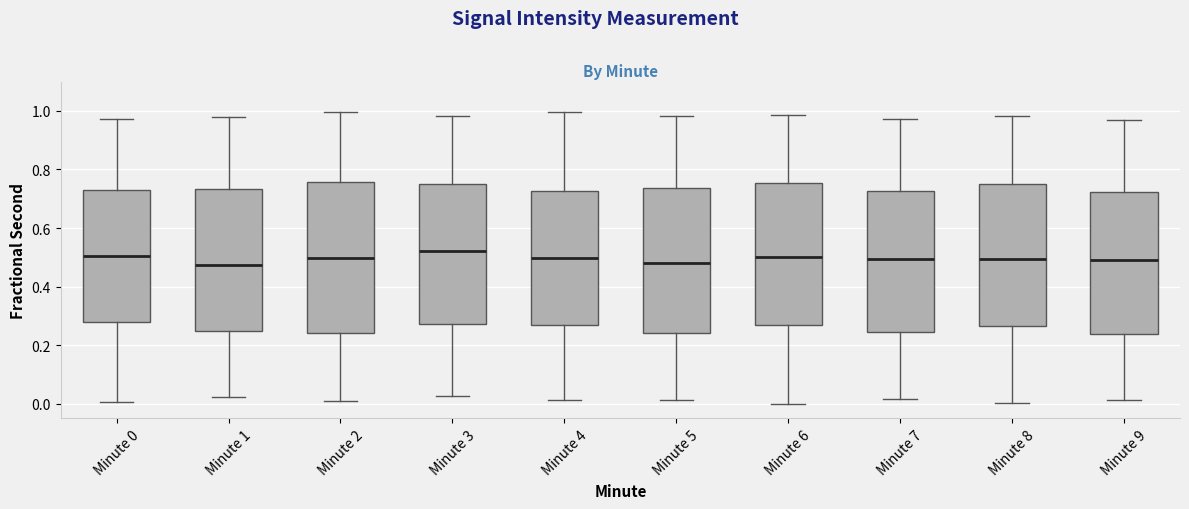

Reading left to right, transcribe this box plot: for each box, give where its median line is, the range the box spans, and where its two whiskers end, as read against the y-axis. The values are not printed on the chart, so give them approximately, as read against the axis.

Minute 0: median 0.50, box 0.28 to 0.72, whiskers 0.00 to 0.98
Minute 1: median 0.48, box 0.24 to 0.74, whiskers 0.02 to 0.98
Minute 2: median 0.50, box 0.24 to 0.76, whiskers 0.00 to 1.00
Minute 3: median 0.52, box 0.28 to 0.76, whiskers 0.02 to 0.98
Minute 4: median 0.50, box 0.26 to 0.72, whiskers 0.02 to 1.00
Minute 5: median 0.48, box 0.24 to 0.74, whiskers 0.02 to 0.98
Minute 6: median 0.50, box 0.28 to 0.76, whiskers 0.00 to 0.98
Minute 7: median 0.50, box 0.24 to 0.72, whiskers 0.02 to 0.98
Minute 8: median 0.50, box 0.26 to 0.76, whiskers 0.00 to 0.98
Minute 9: median 0.50, box 0.24 to 0.72, whiskers 0.02 to 0.96